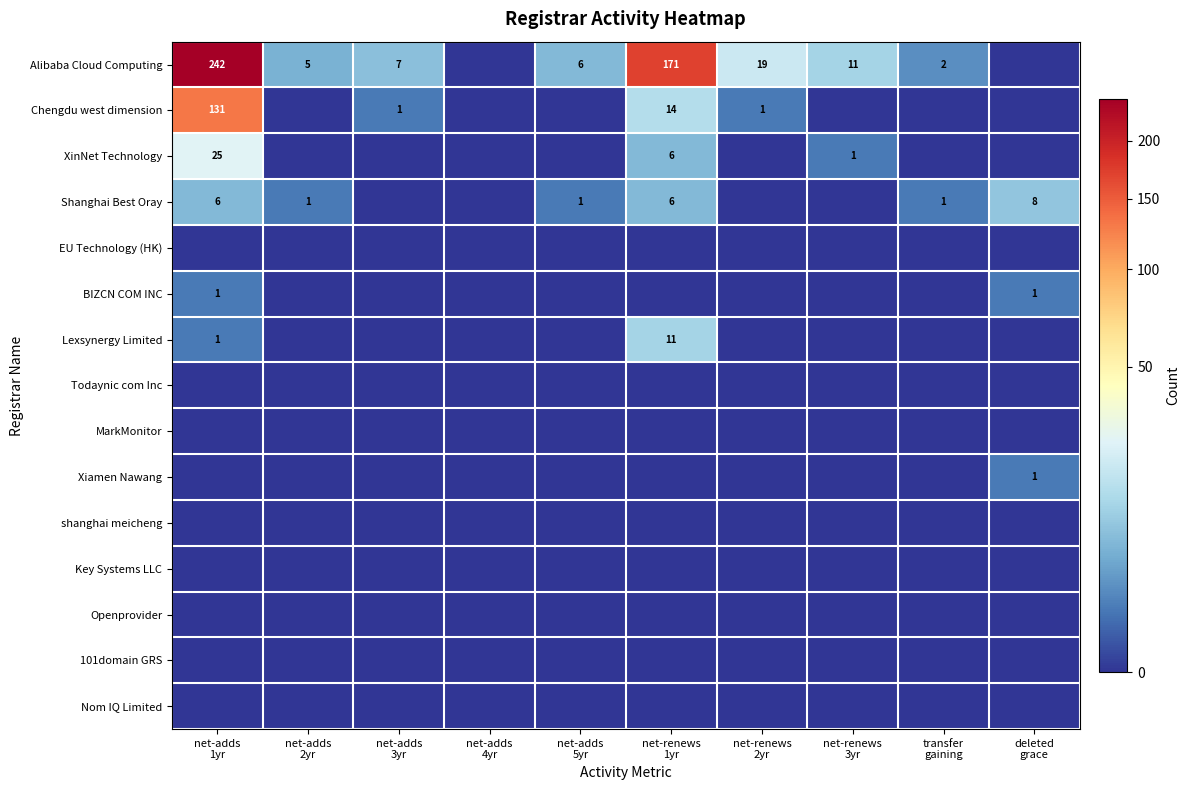

What is the difference between the second highest and minimum values in the BIZCN COM INC series?

1